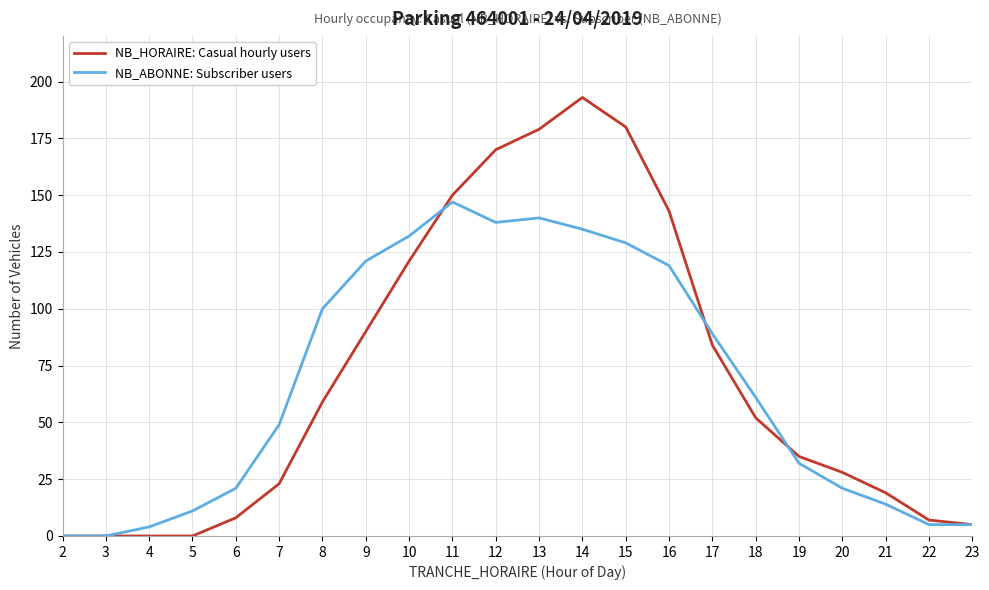

In NB_ABONNE: Subscriber users, how many points are higher than both neighbors (excluding endpoints)?

2